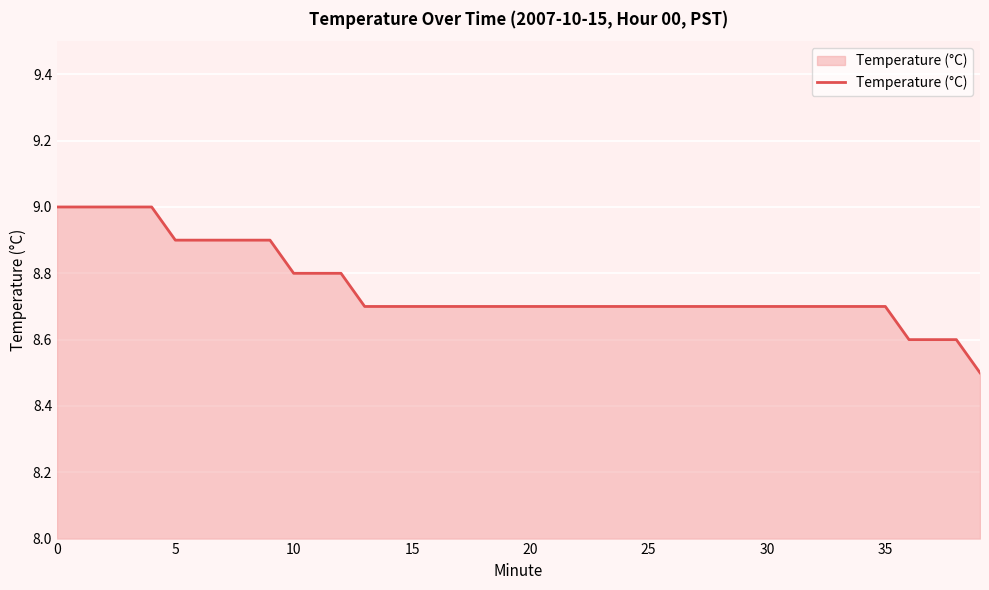

Reading left to right, transcribe all the data shown in this chart.

9.0	9.0	9.0	9.0	9.0	8.9	8.9	8.9	8.9	8.9	8.8	8.8	8.8	8.7	8.7	8.7	8.7	8.7	8.7	8.7	8.7	8.7	8.7	8.7	8.7	8.7	8.7	8.7	8.7	8.7	8.7	8.7	8.7	8.7	8.7	8.7	8.6	8.6	8.6	8.5